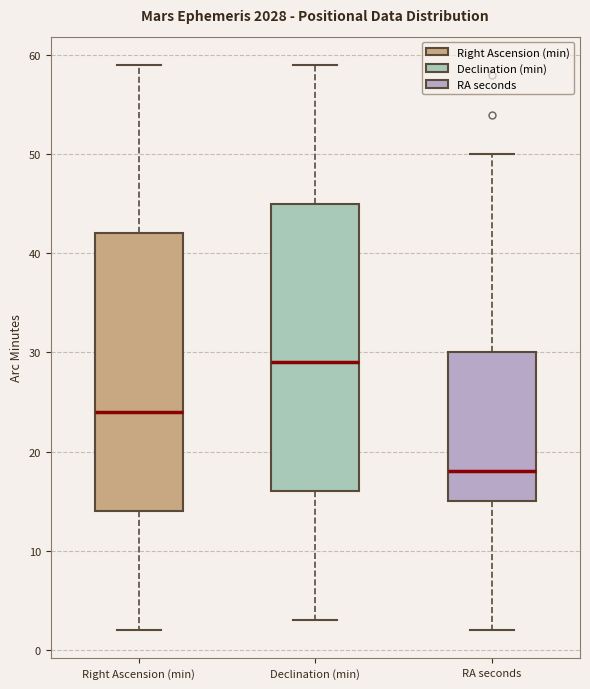

Which box has the highest median line?

Declination (min)